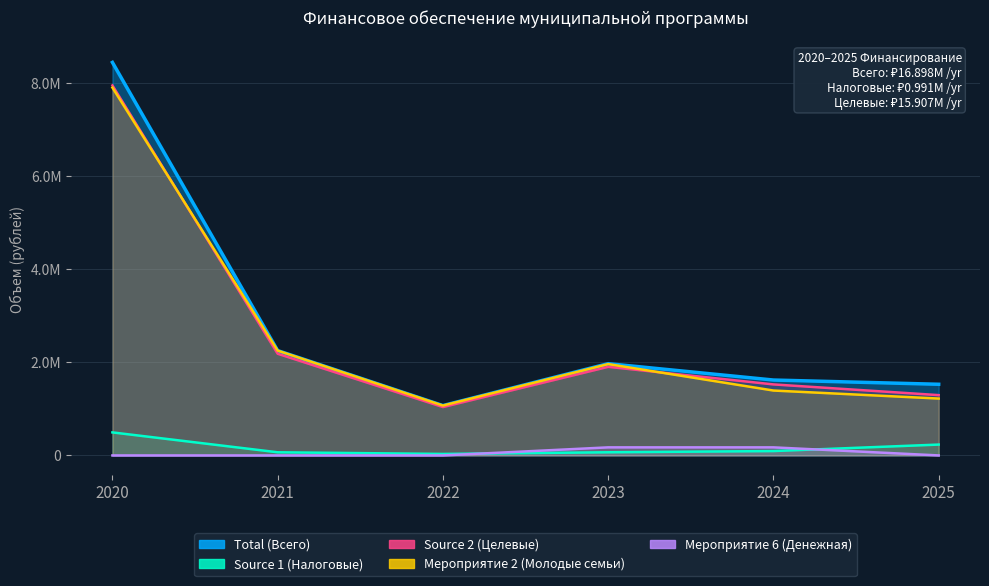

What is the minimum value for Total (Всего)?

1072008.0